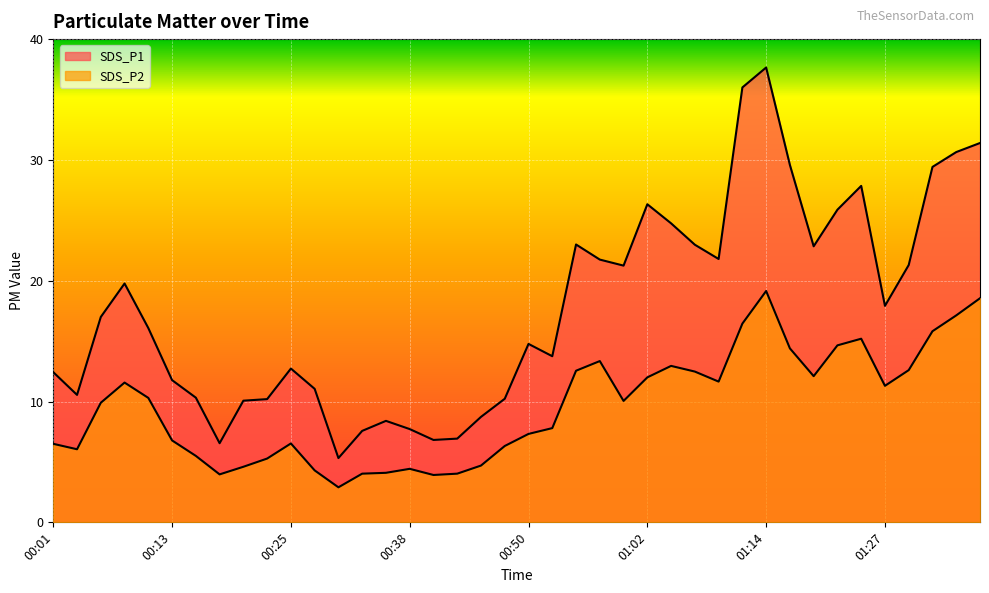

What is the minimum value for SDS_P2?

2.9